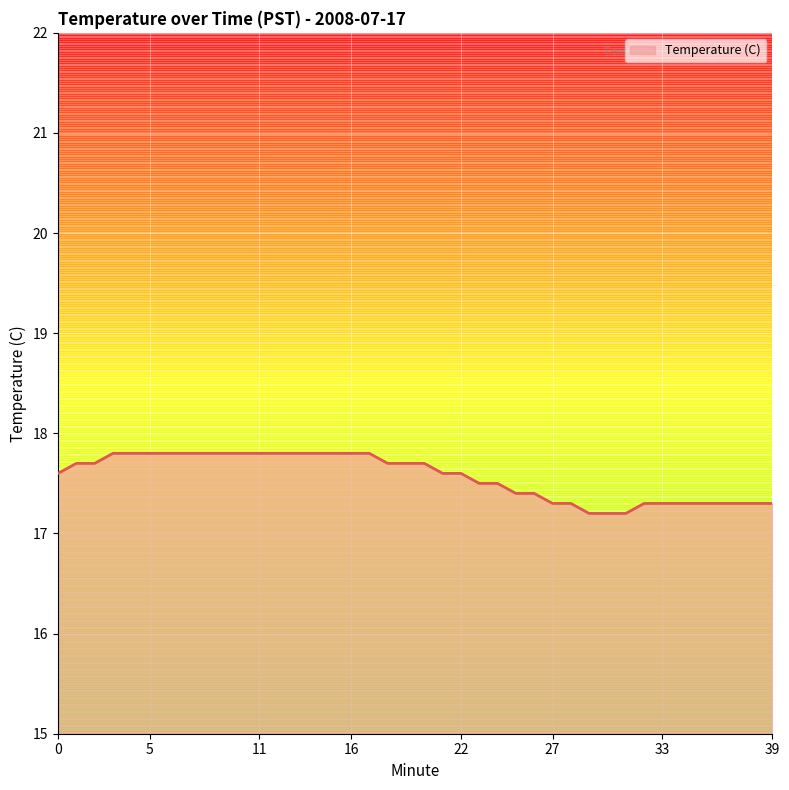

What is the greatest value displayed?

17.8